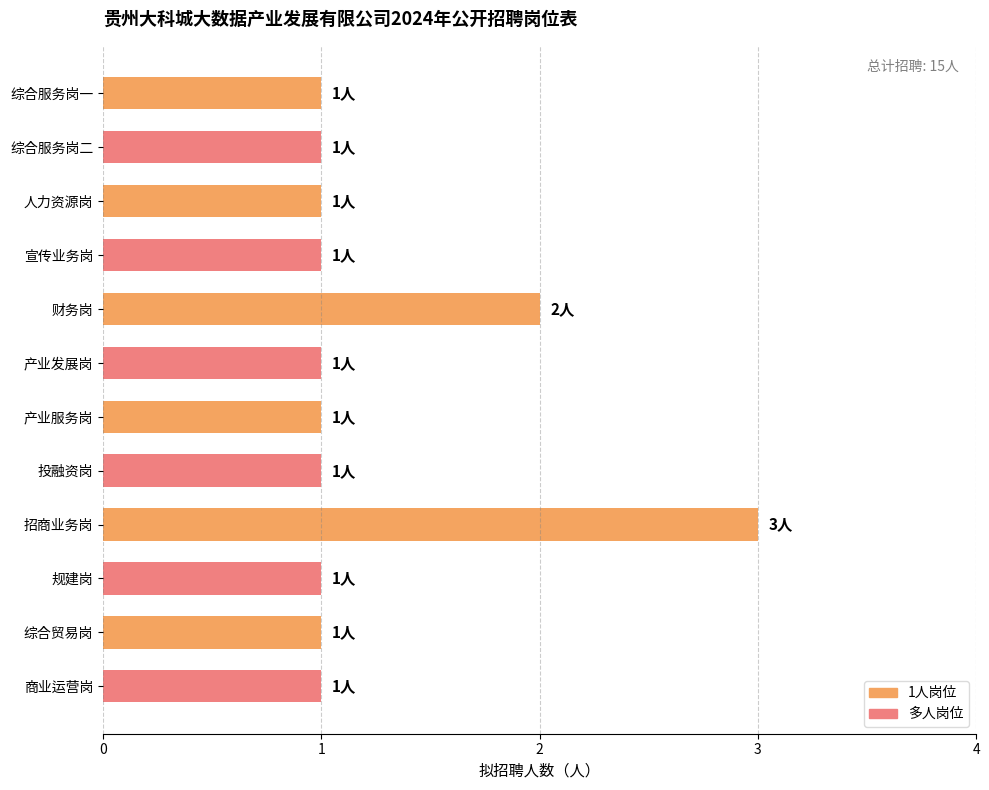

The value at 财务岗 is 3. True or false?

False